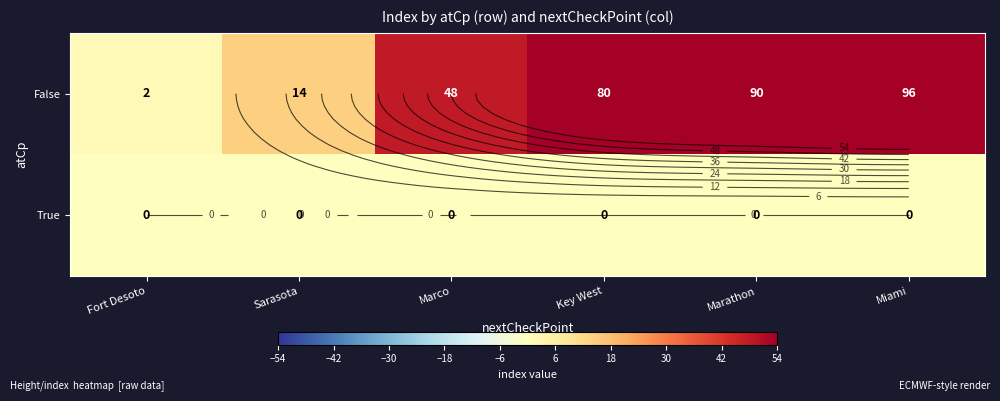

At how many categories does at least one series exceed 66?

3